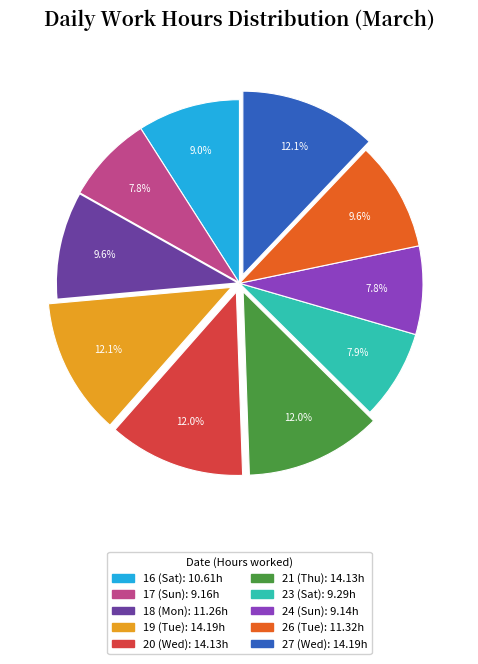

To the nearest percent, what is the combined percentage of 18 (Mon) and 26 (Tue)?

19%